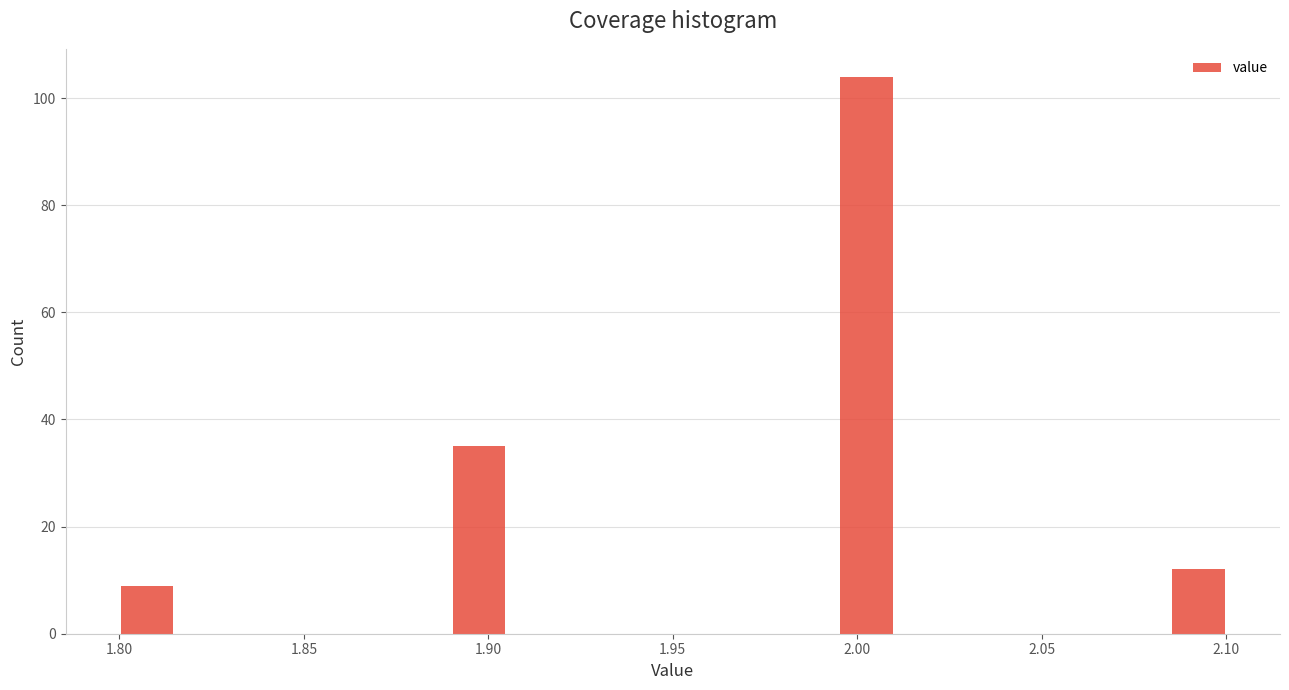

Read against the x-axis, roughly where is the centre of the tallest bar?

2.005